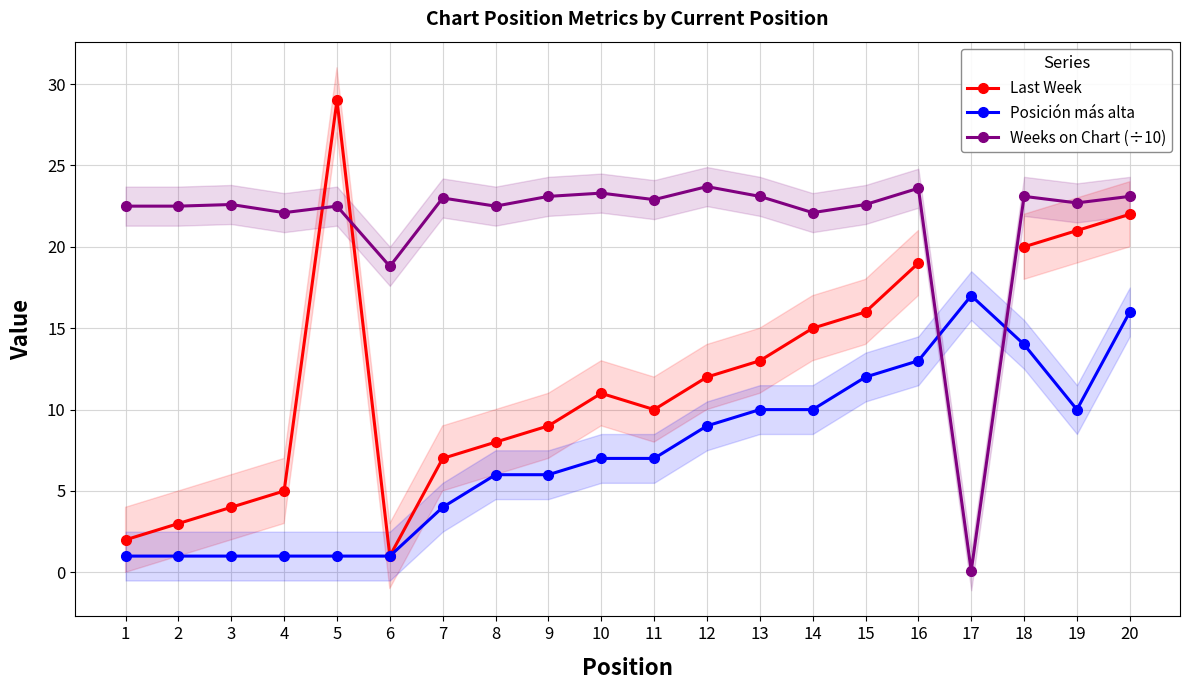

In Weeks on Chart (÷10), how many points are lower than both neighbors (excluding endpoints)?

7